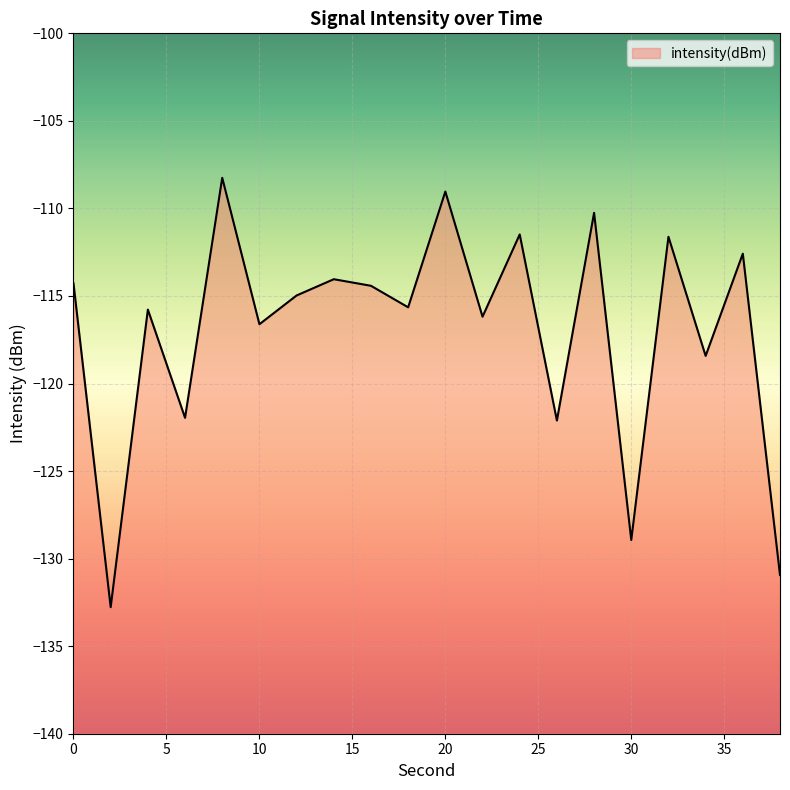

Which category has the highest value across all series?

8